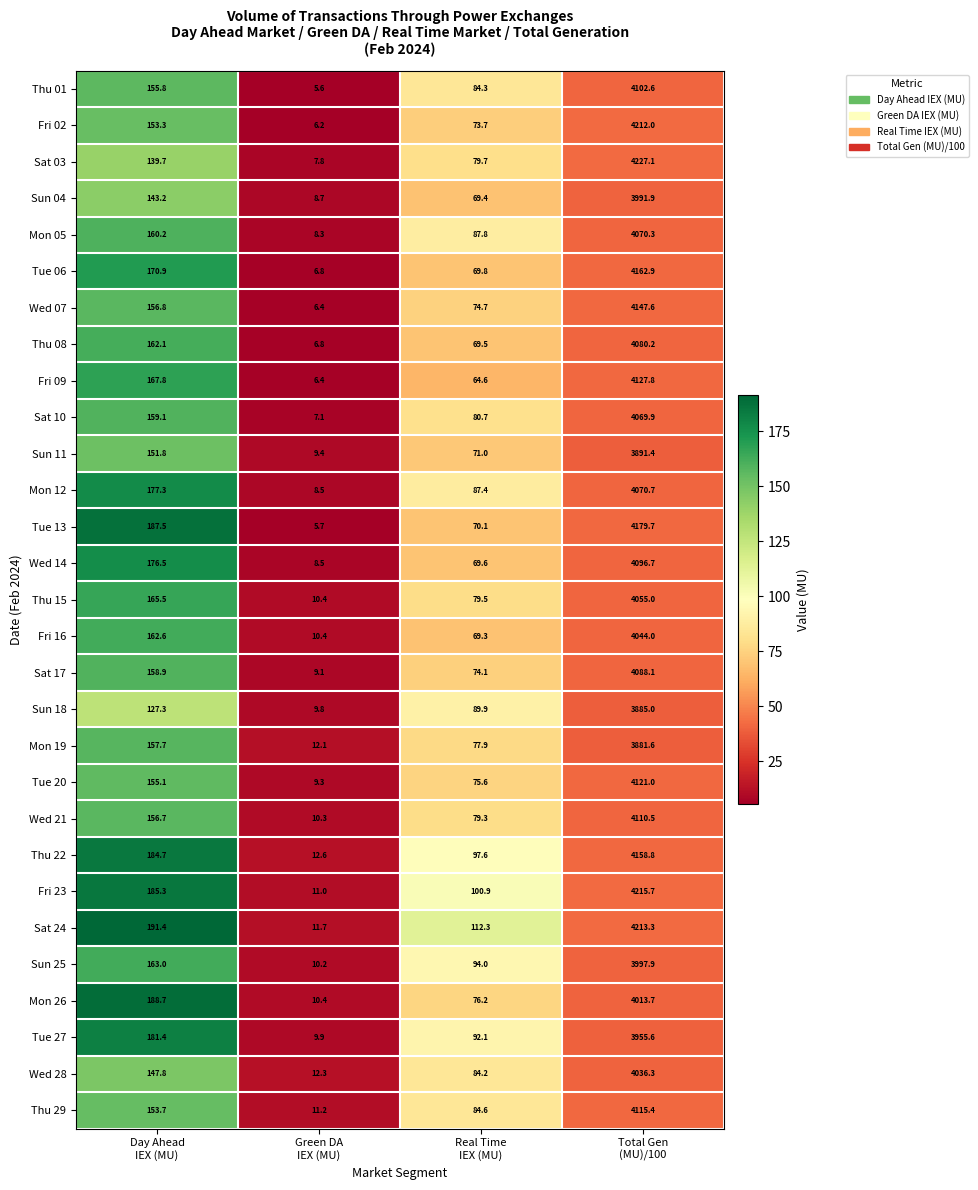

Count the number of data series in this chart.

29